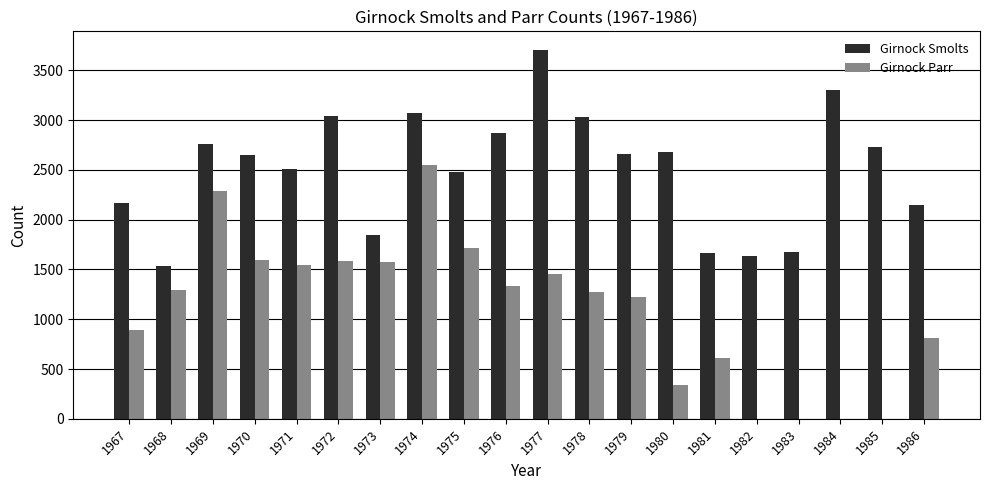

What is the maximum value shown in the chart?

3707